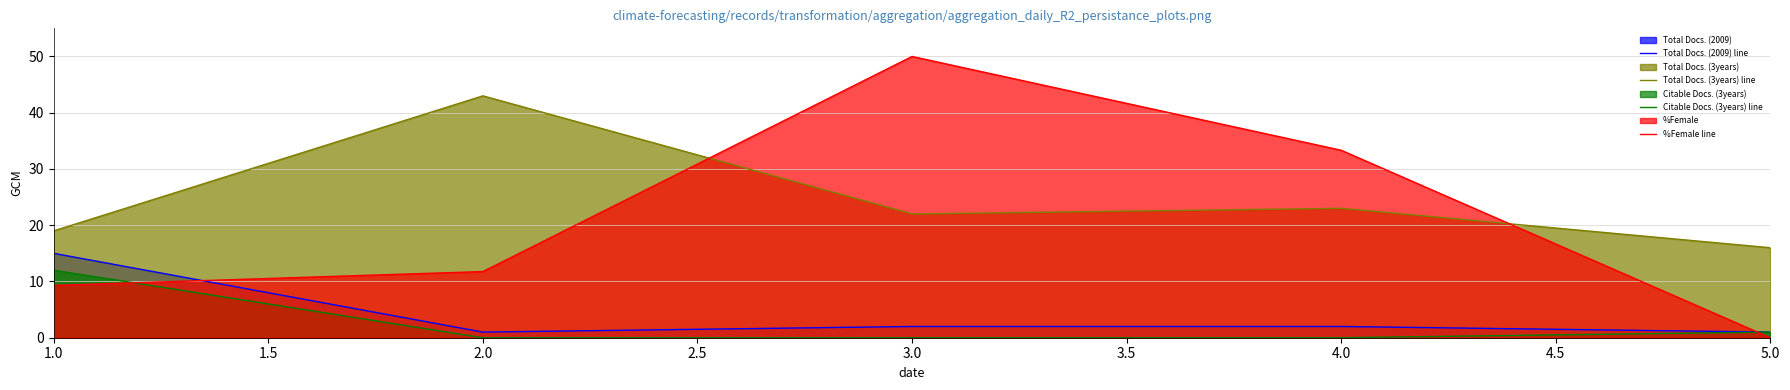

At which label does Total Docs. (3years) line reach its minimum?

5.0